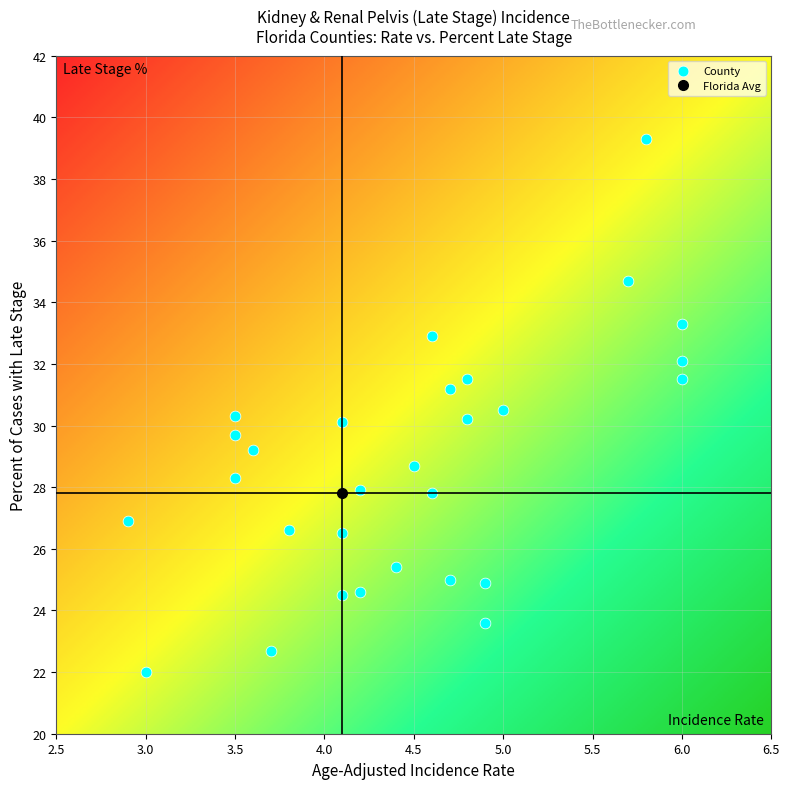

What is the range of X values (max minus min)?

3.1